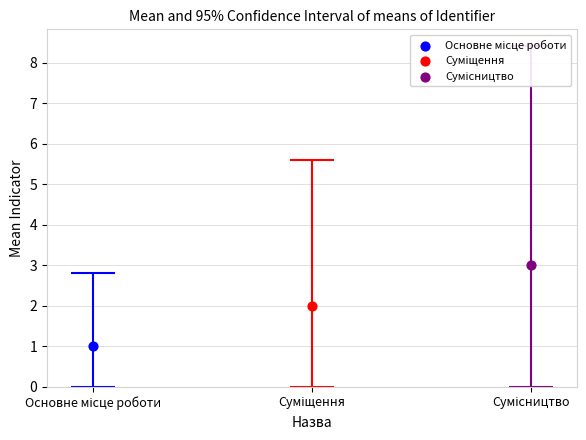

Approximately how many times larger is the value at Основне місце роботи compared to Суміщення?

0.5